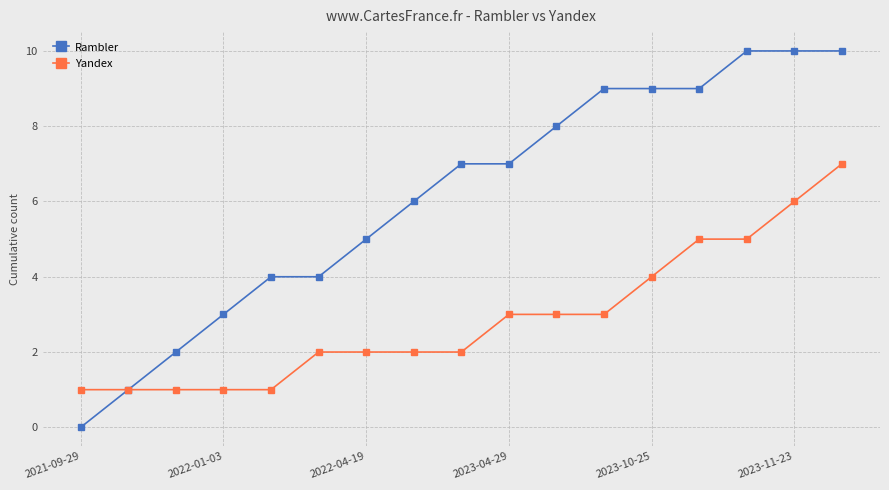

Which series has the largest total across all categories?

Rambler